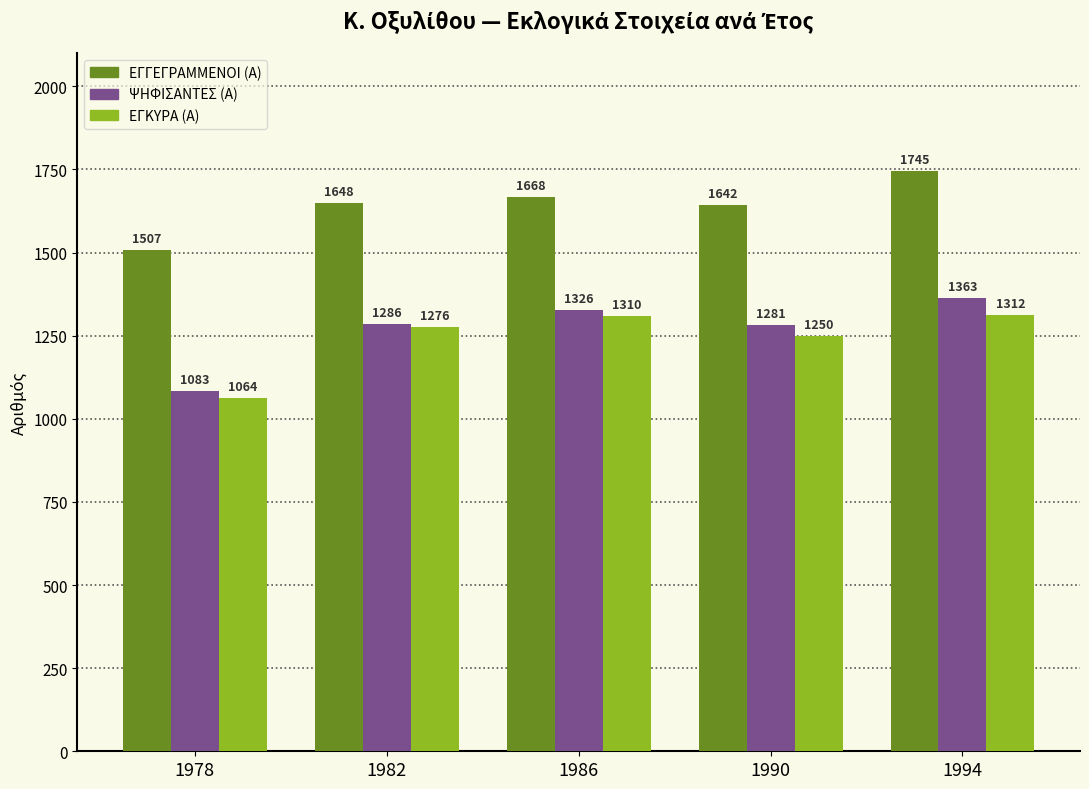

Which series has the largest total across all categories?

ΕΓΓΕΓΡΑΜΜΕΝΟΙ (Α)